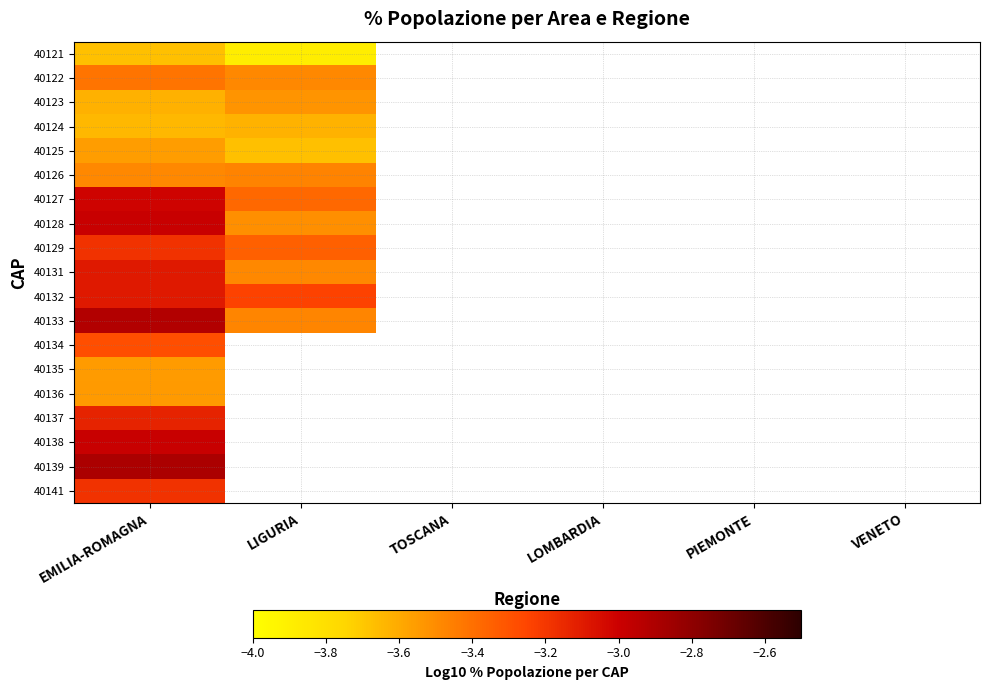

How many values in 40136 are below zero?

1